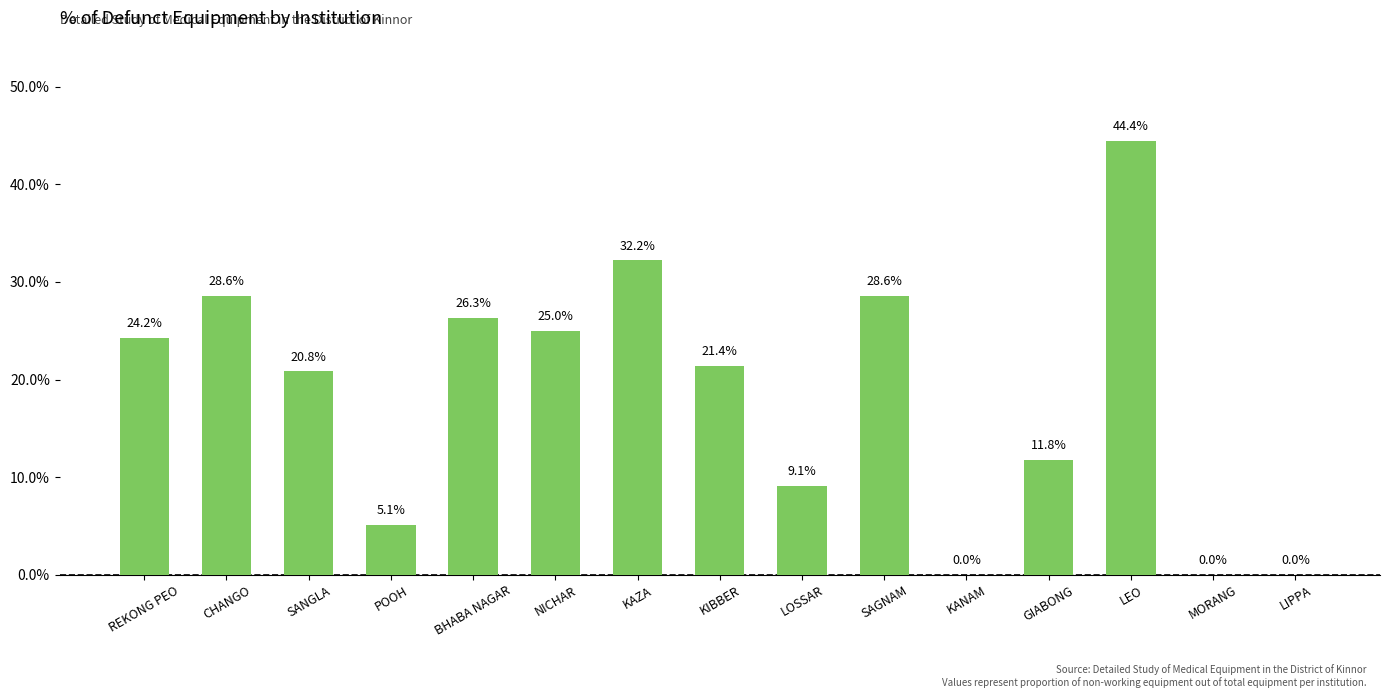

What is the difference between the maximum and minimum values?

0.4